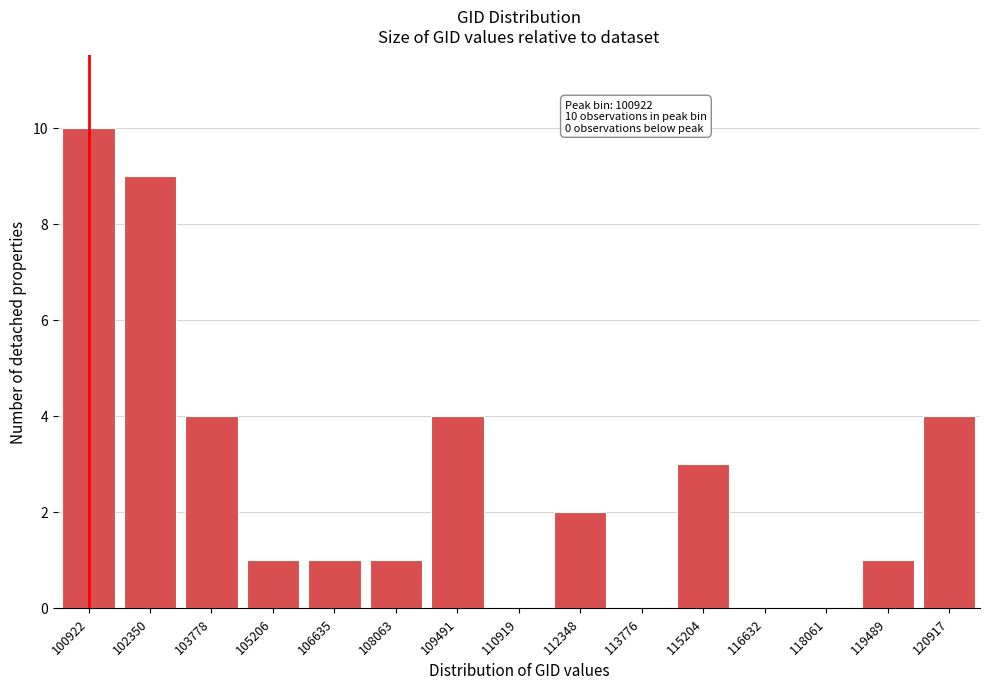

Reading left to right, what are all the values shown in this chart?

100922=10	102350=9	103778=4	105206=1	106635=1	108063=1	109491=4	110919=0	112348=2	113776=0	115204=3	116632=0	118061=0	119489=1	120917=4